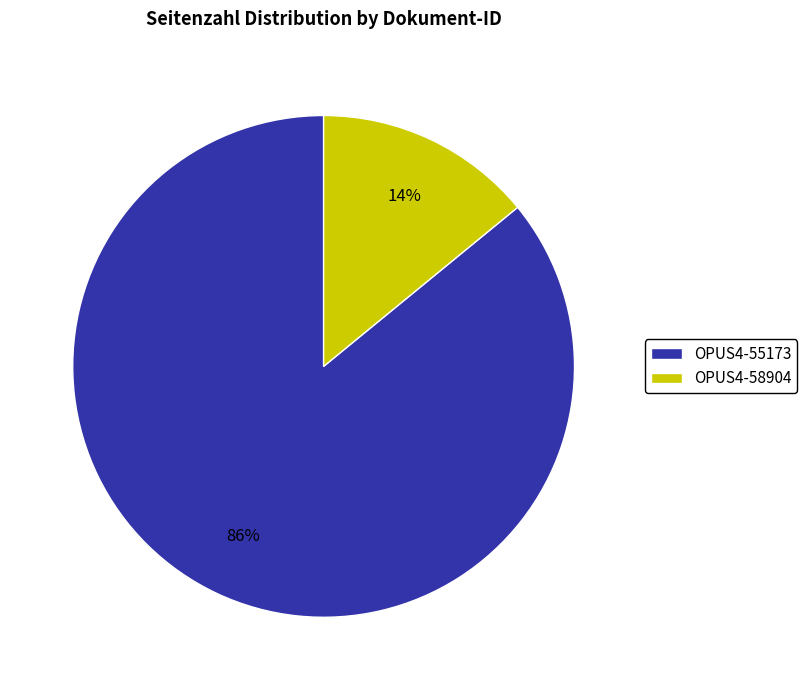

Which has a higher value, OPUS4-55173 or OPUS4-58904?

OPUS4-55173